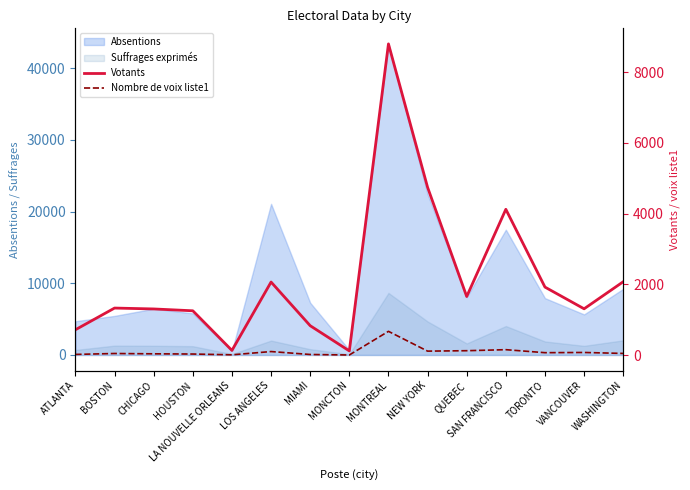

At which category does Nombre de voix liste1 reach its first local peak?

BOSTON